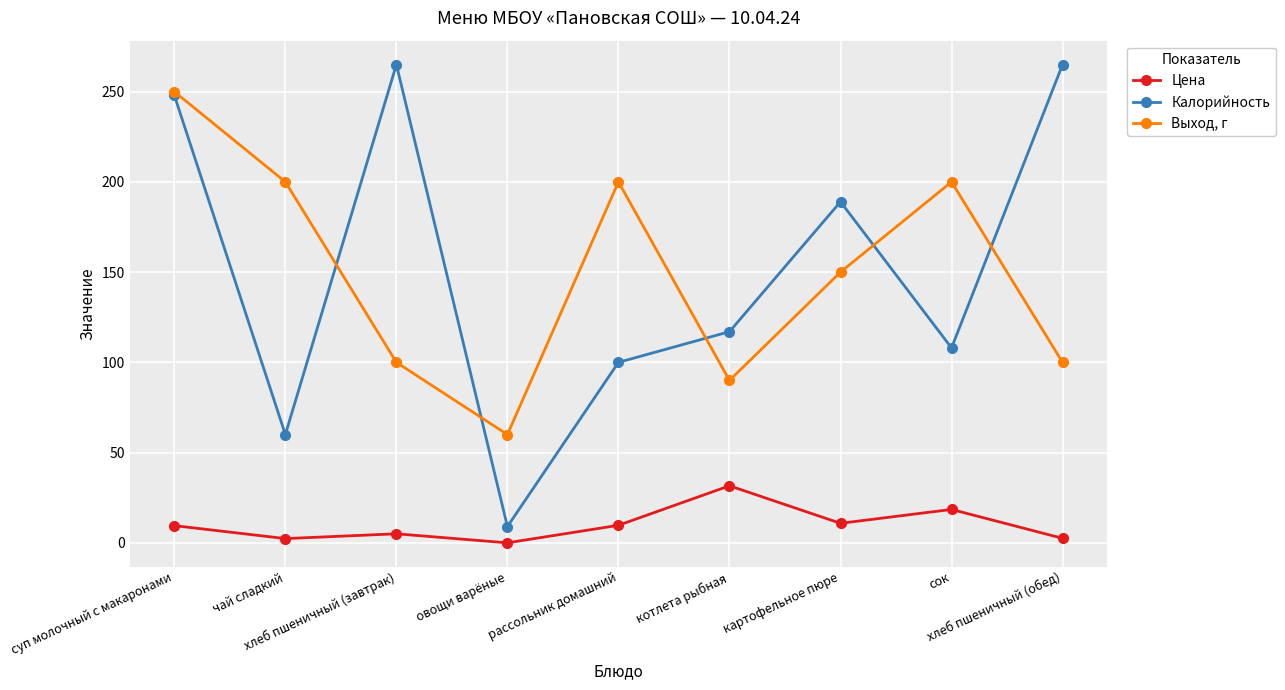

What are all the series names shown in the legend?

Цена, Калорийность, Выход, г